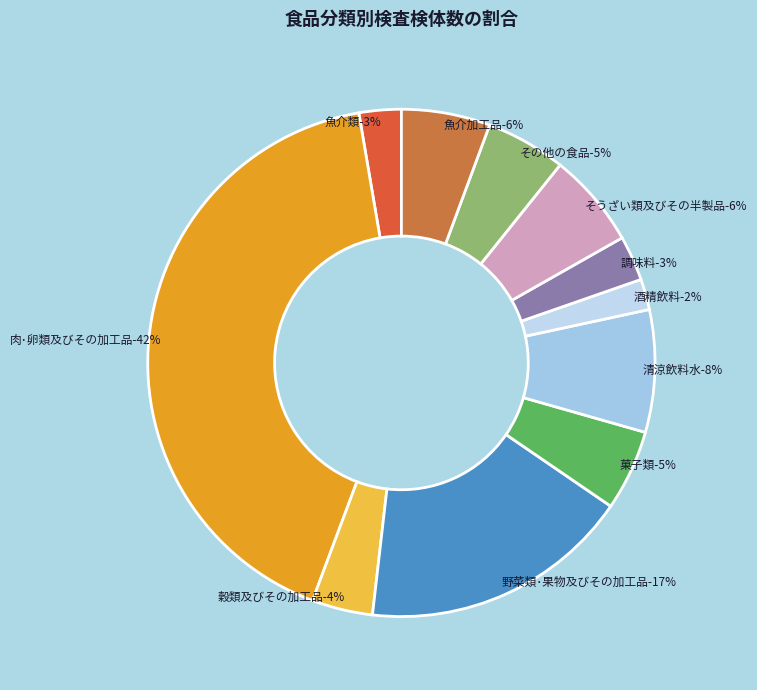

Does 魚介加工品 account for over 50% of the chart?

No